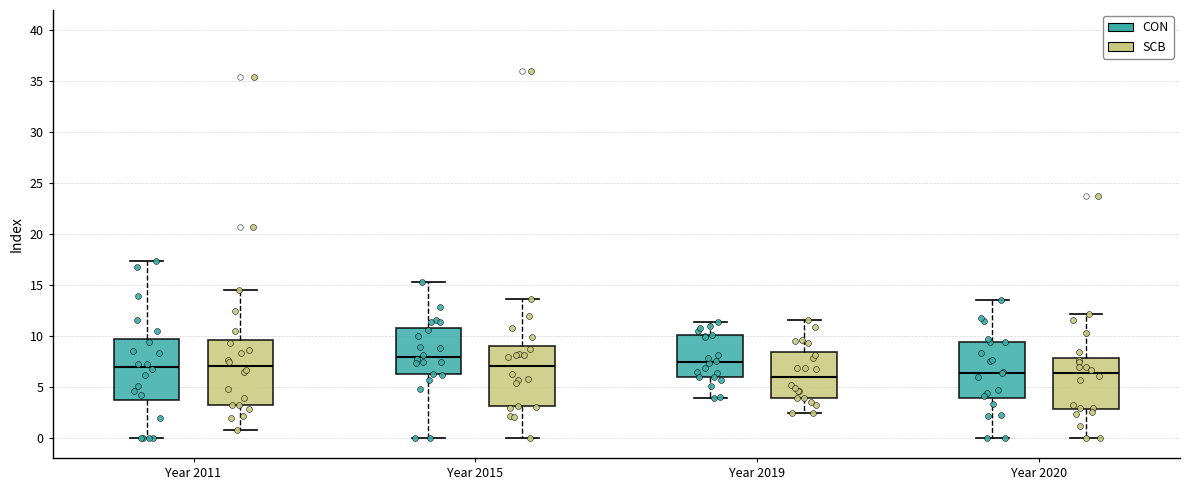

Reading left to right, read every box against the y-axis: the position of its median line, the range the box covers, and the ends of its whiskers. The values are not printed on the chart, so give them approximately, as read against the axis.

Year 2011 (CON): median 7.0, box 3.5 to 9.5, whiskers 0.0 to 17.5
Year 2011 (SCB): median 7.0, box 3.0 to 9.5, whiskers 0.5 to 14.5
Year 2015 (CON): median 8.0, box 6.0 to 11.0, whiskers 0.0 to 15.5
Year 2015 (SCB): median 7.0, box 3.0 to 9.0, whiskers 0.0 to 13.5
Year 2019 (CON): median 7.5, box 6.0 to 10.0, whiskers 4.0 to 11.5
Year 2019 (SCB): median 6.0, box 4.0 to 8.5, whiskers 2.5 to 11.5
Year 2020 (CON): median 6.5, box 4.0 to 9.5, whiskers 0.0 to 13.5
Year 2020 (SCB): median 6.5, box 3.0 to 8.0, whiskers 0.0 to 12.0